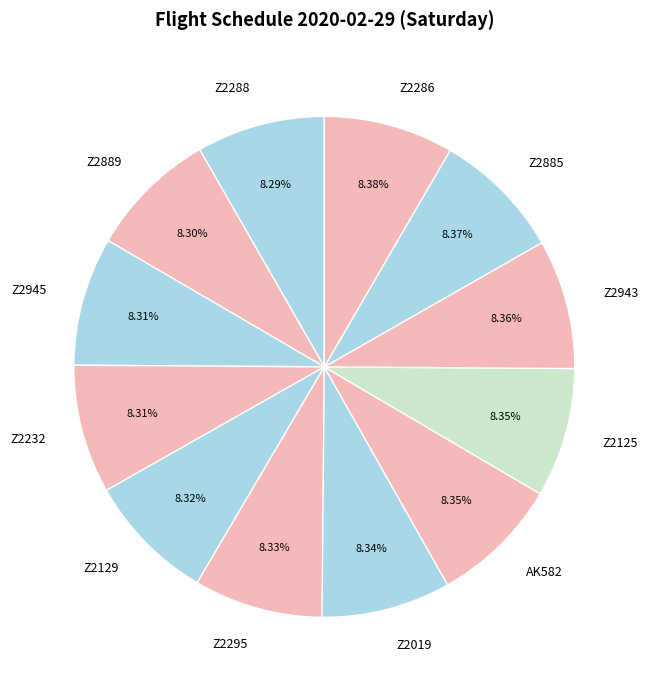

To the nearest percent, what is the average slice percentage?

8%